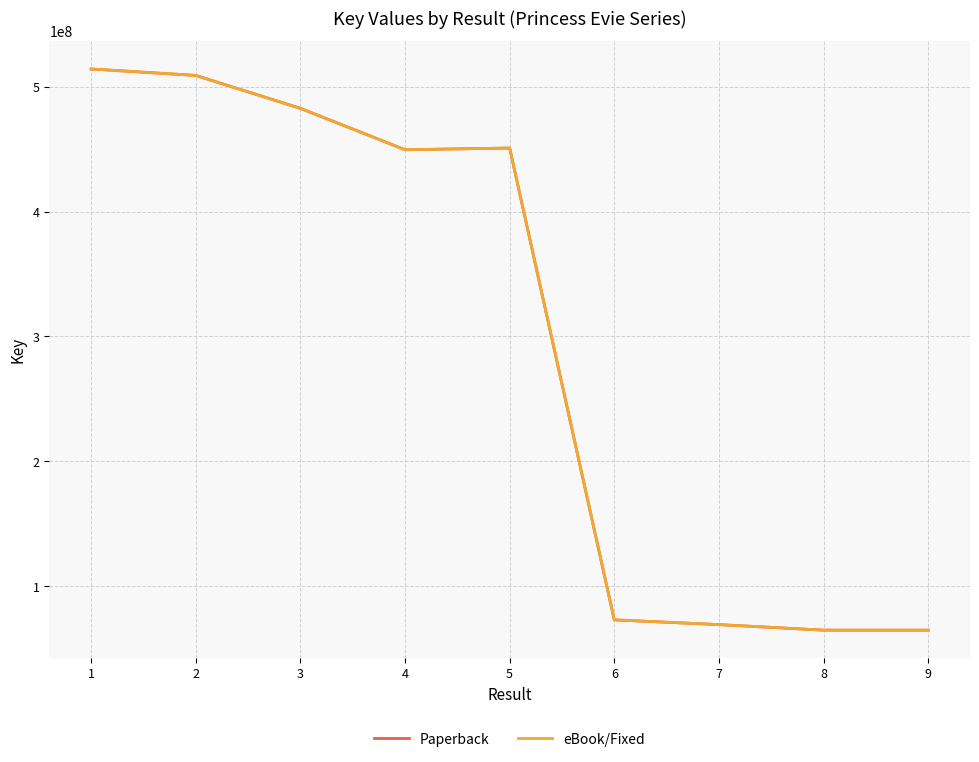

Where does the Paperback series first go above 449549782?

1